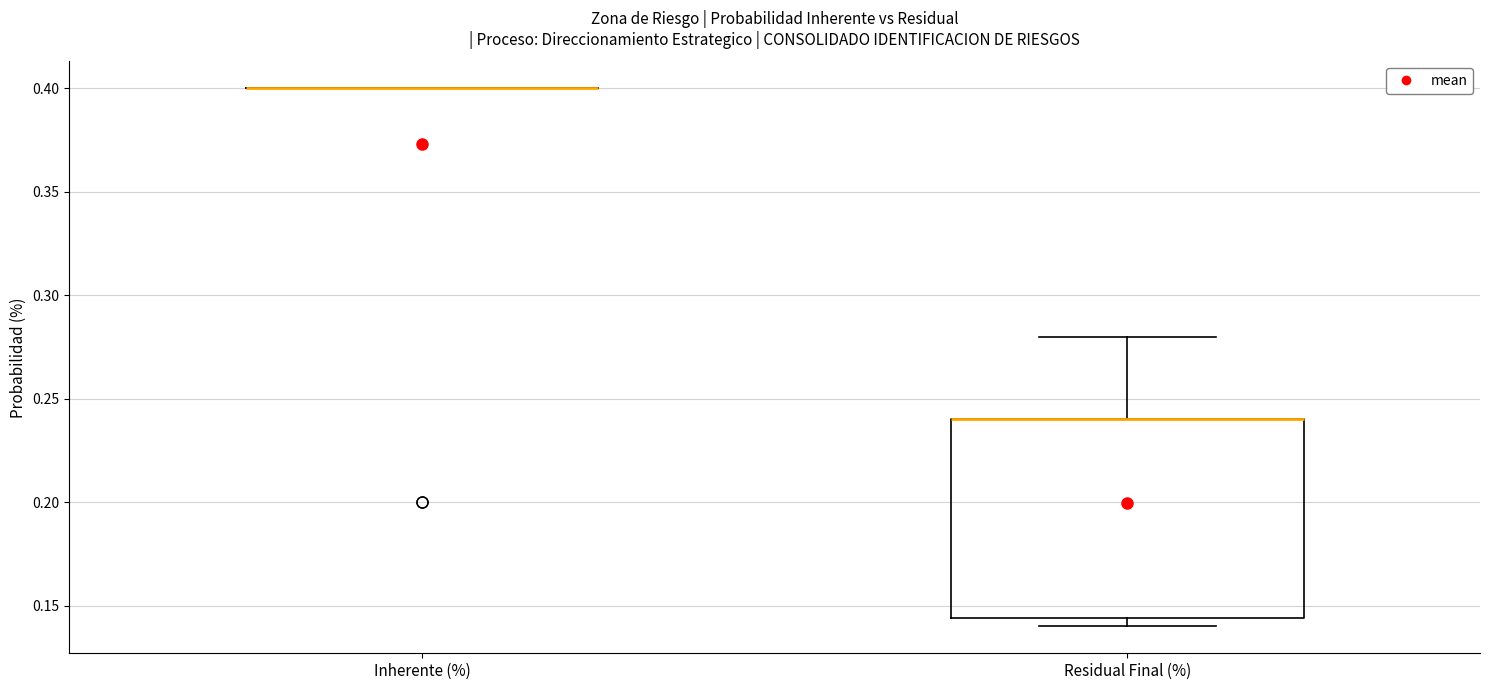

Comparing the boxes themselves (not the whiskers), which one is the tallest?

Residual Final (%)